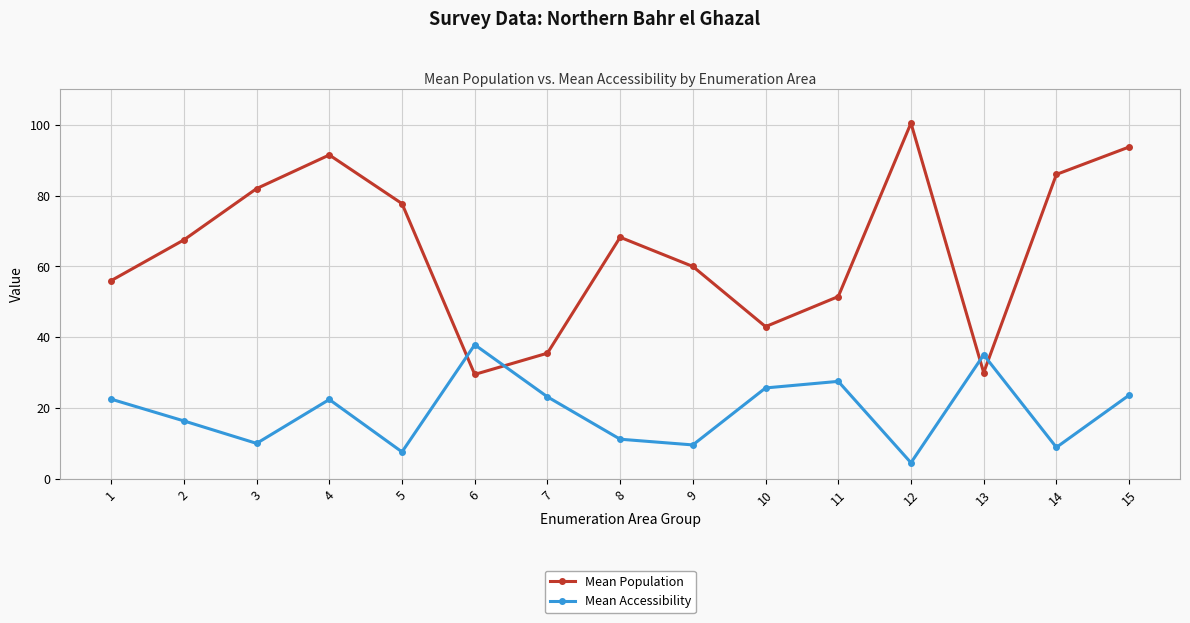

What is the average value of the Mean Accessibility series?

19.1